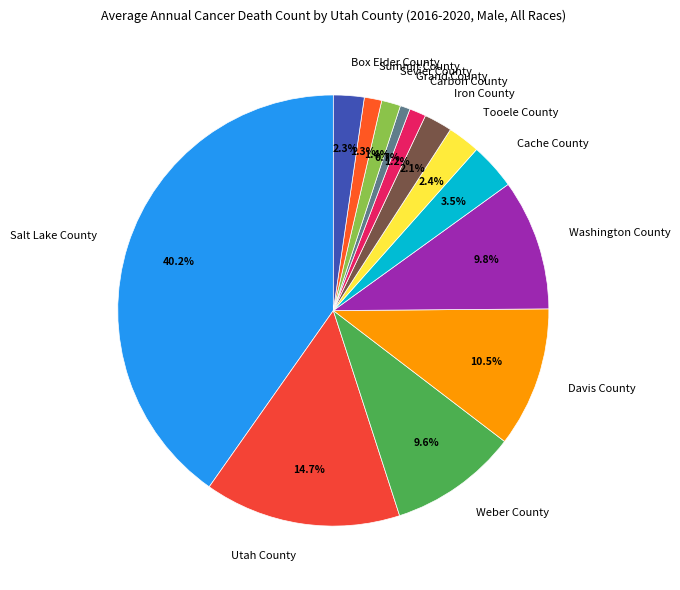

Is the sum of Washington County and Cache County greater than half?

No